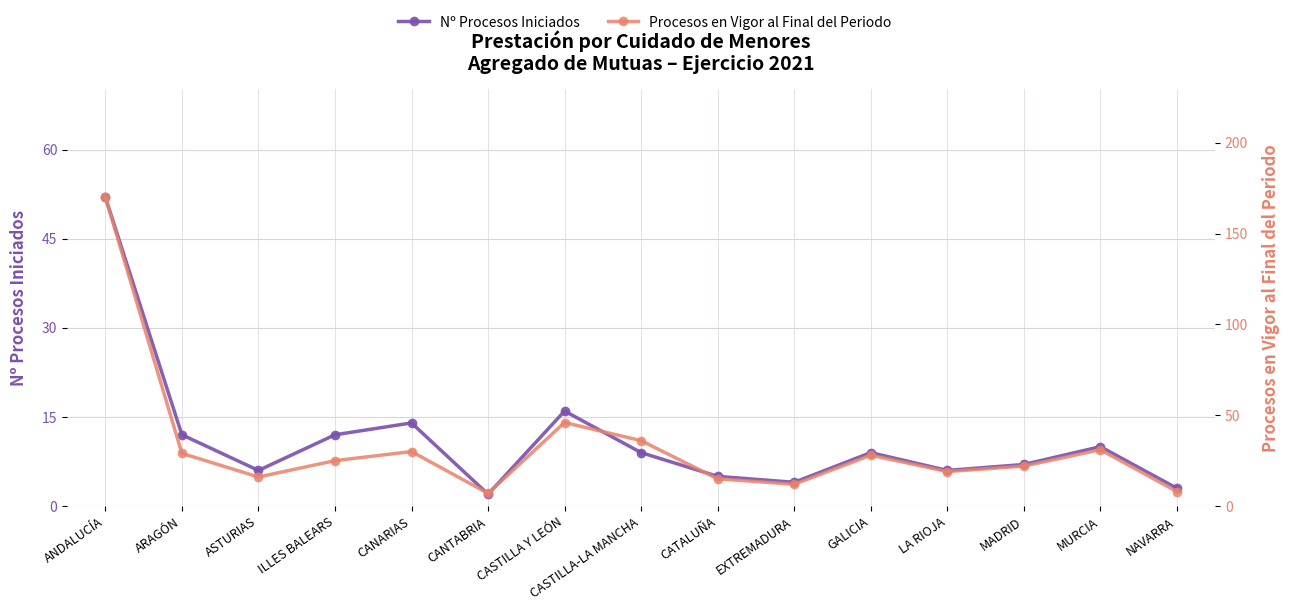

Which has a higher value, NAVARRA or CASTILLA-LA MANCHA?

CASTILLA-LA MANCHA